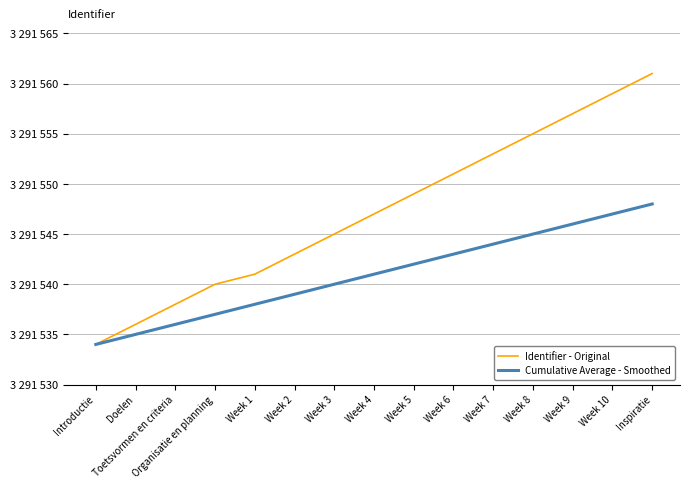

True or false: Cumulative Average - Smoothed and Identifier - Original cross at least once.

False